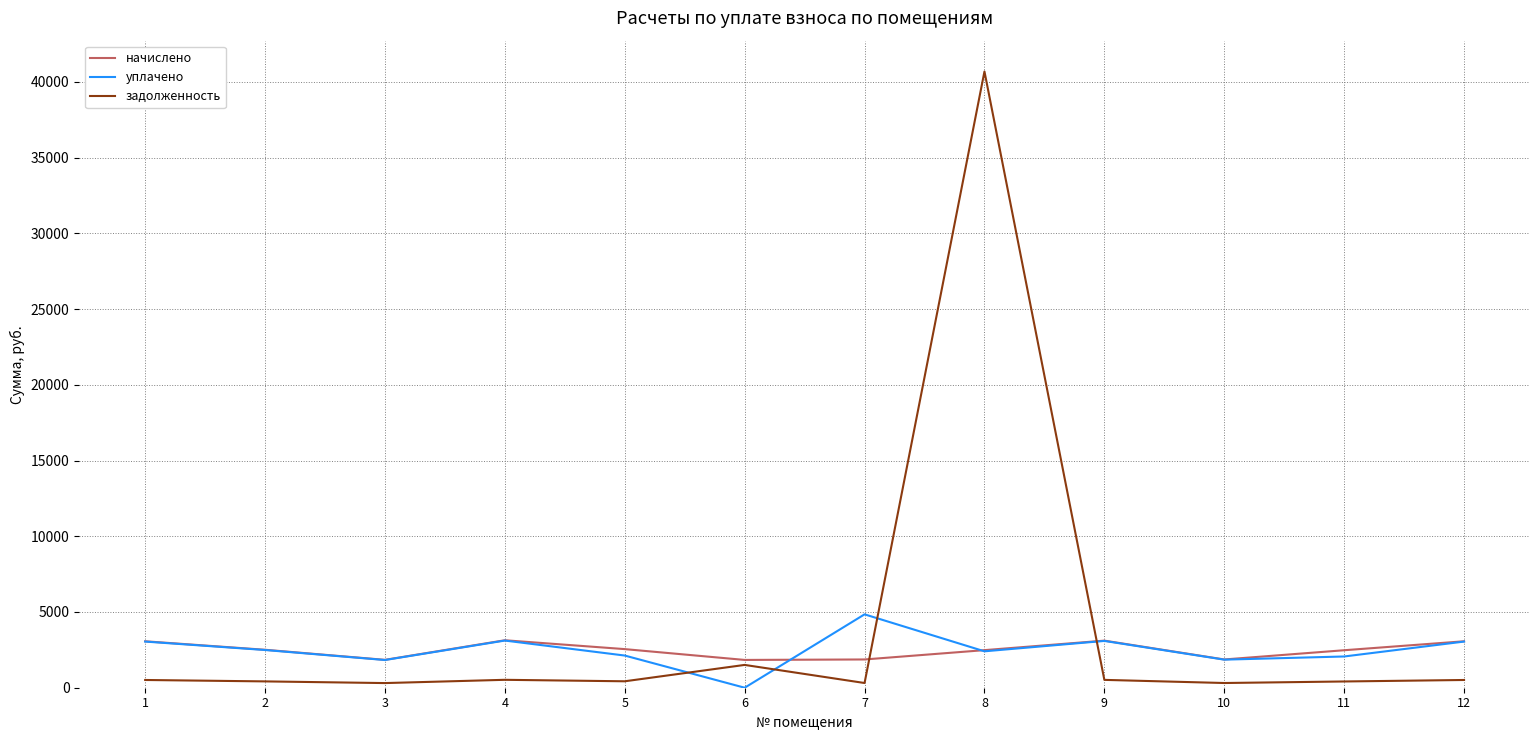

Rank the series by their maximum value, from highest to lowest.

задолженность, уплачено, начислено